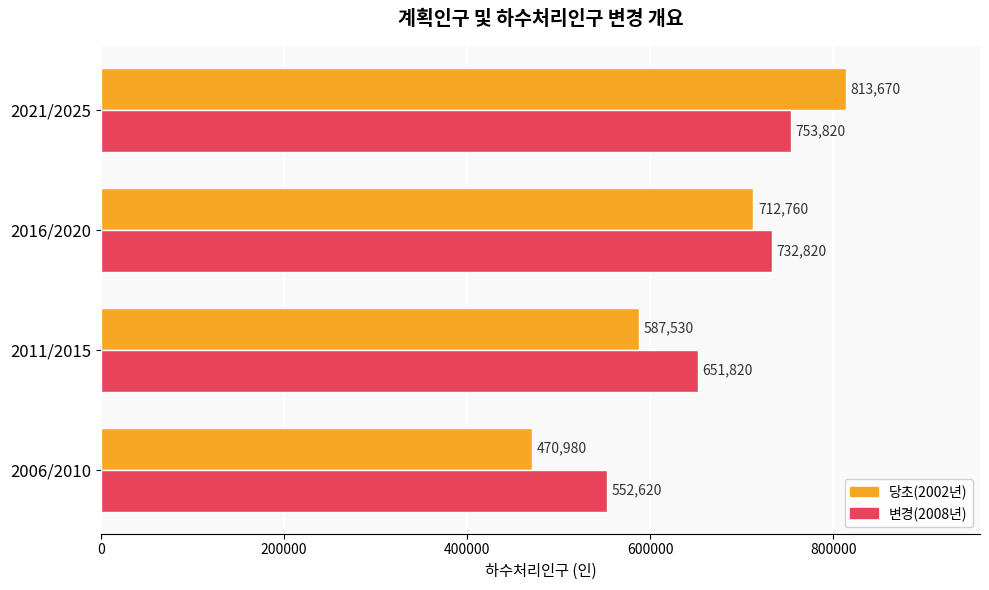

What is the minimum value for 당초(2002년)?

470980